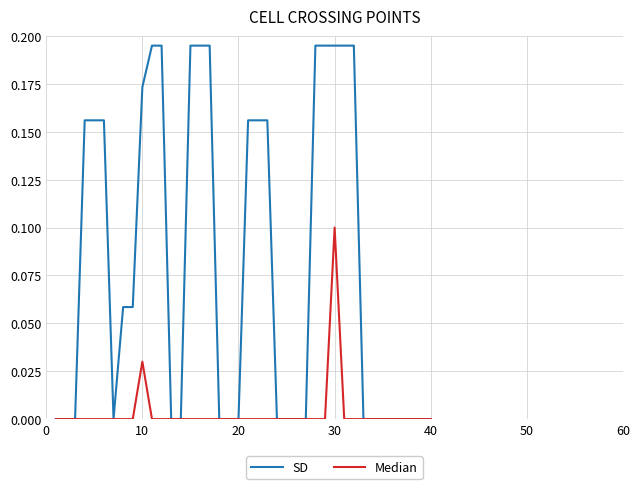

Rank the series by their average value, from lowest to highest.

Median, SD